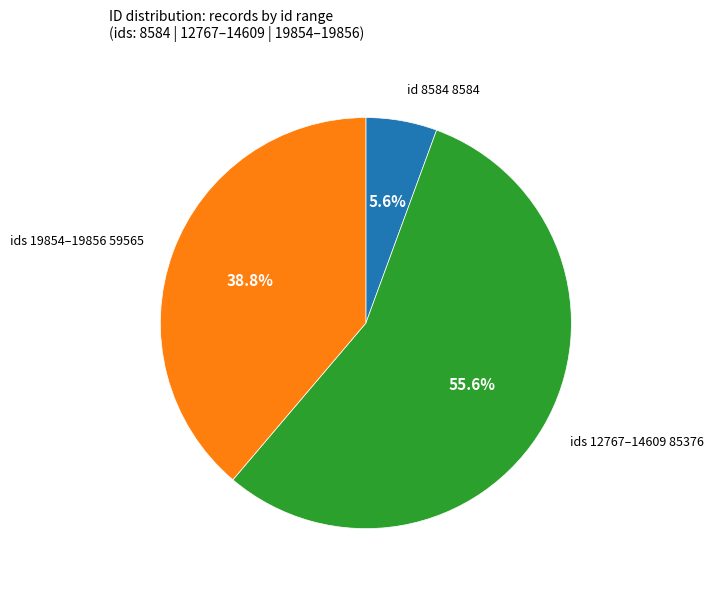

Is there any slice that represents more than half of the pie?

Yes